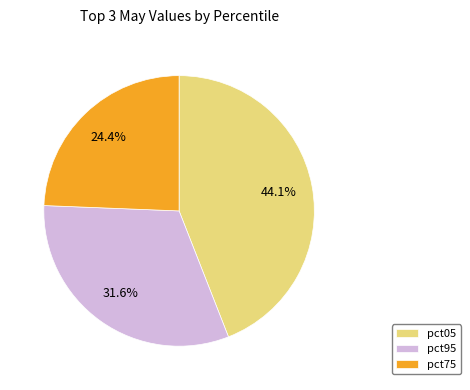

What is the largest slice in the pie chart?

pct05